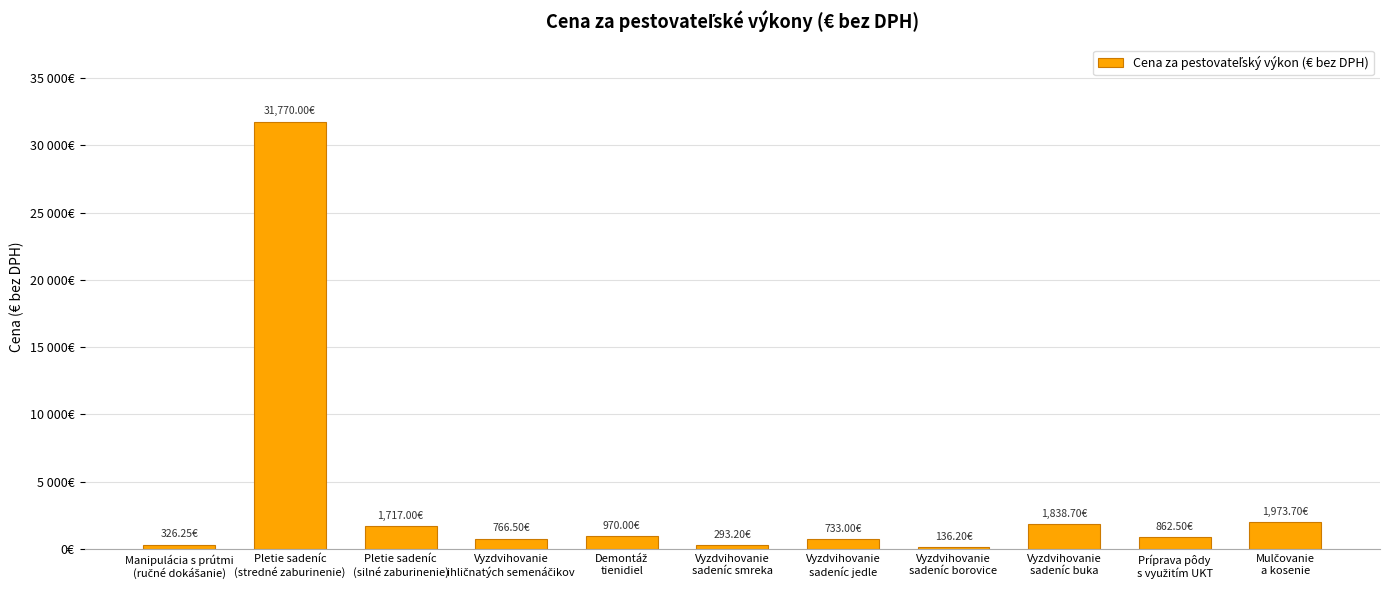

What is the average value?

3762.5